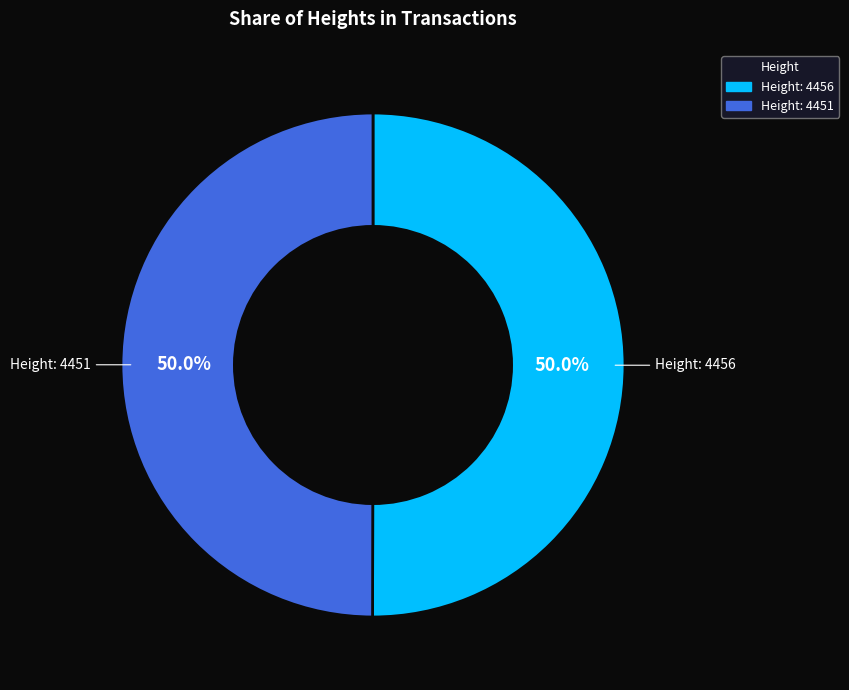

Combined, do Height: 4456 and Height: 4451 account for over 50%?

Yes